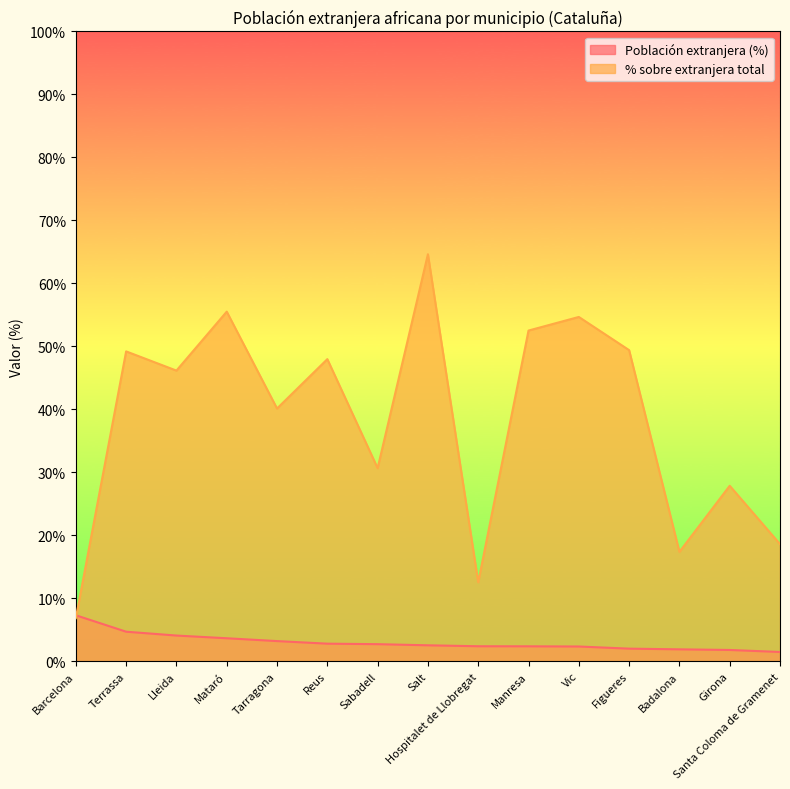

List the series in order of their peak value, lowest first.

Población extranjera (%), % sobre extranjera total